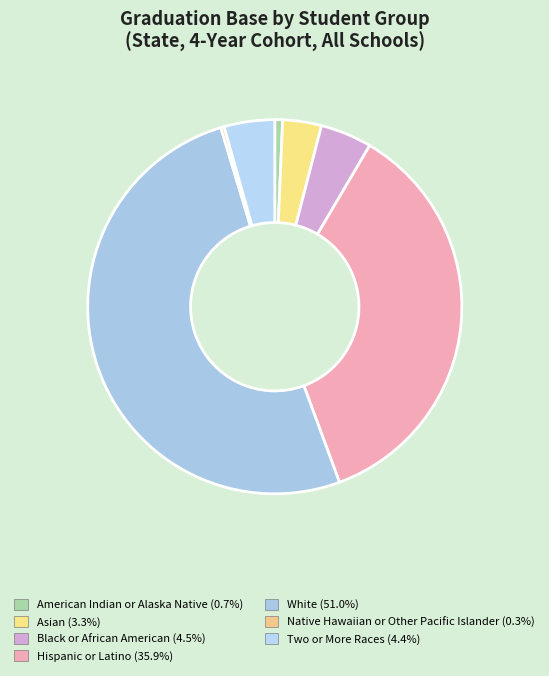

Combined, what portion of the pie is American Indian or Alaska Native and White?

51.6%